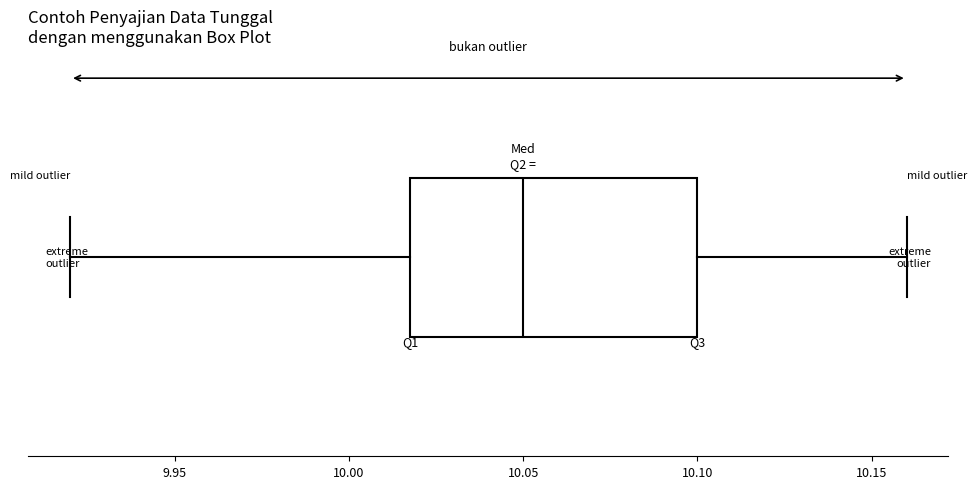

Read this box plot against the x-axis: the position of the median line, the range covered by the box, and the ends of both whiskers. The values are not printed on the chart, so give them approximately, as read against the axis.

median 10.05, box 10.02 to 10.10, whiskers 9.92 to 10.16